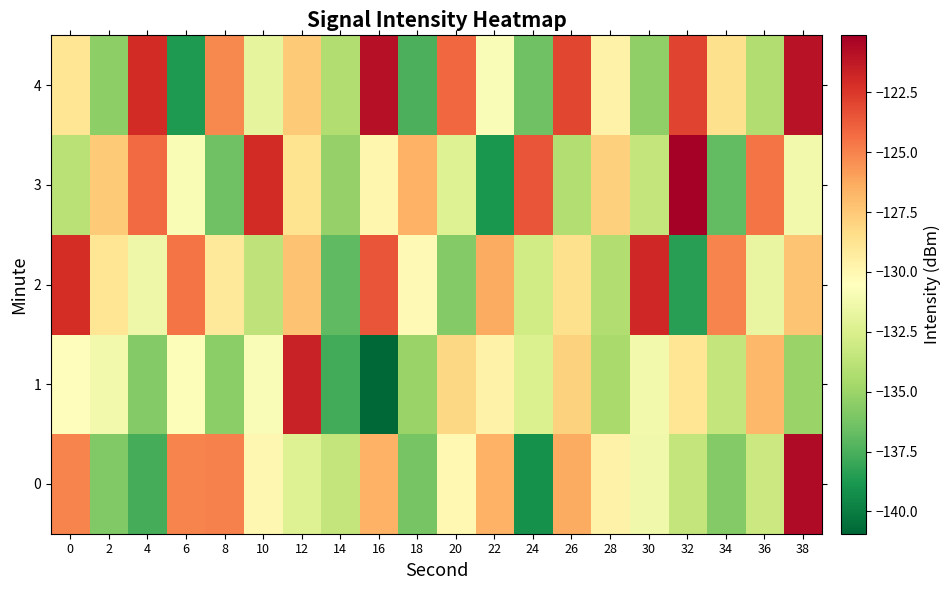

Reading left to right, what are all the values shown in this chart?

0: 0=-125.0	2=-135.9	4=-137.6	6=-125.0	8=-125.0	10=-130.0	12=-132.2	14=-133.5	16=-126.6	18=-136.2	20=-130.0	22=-126.6	24=-139.1	26=-126.4	28=-129.6	30=-131.3	32=-133.5	34=-135.8	36=-133.2	38=-120.6
1: 0=-130.4	2=-131.2	4=-135.7	6=-130.7	8=-135.5	10=-130.8	12=-121.7	14=-137.8	16=-140.9	18=-135.0	20=-128.1	22=-129.7	24=-132.5	26=-127.9	28=-134.6	30=-131.2	32=-128.9	34=-133.5	36=-126.8	38=-135.0
2: 0=-122.1	2=-128.9	4=-131.5	6=-124.6	8=-129.0	10=-133.7	12=-127.2	14=-136.9	16=-123.5	18=-130.1	20=-135.8	22=-126.3	24=-132.9	26=-128.6	28=-134.2	30=-121.9	32=-138.5	34=-125.0	36=-131.7	38=-127.3
3: 0=-133.9	2=-127.6	4=-124.2	6=-130.9	8=-136.5	10=-122.0	12=-128.7	14=-135.2	16=-129.9	18=-126.6	20=-132.2	22=-138.9	24=-123.5	26=-134.1	28=-127.8	30=-133.5	32=-120.1	34=-136.8	36=-124.6	38=-131.2
4: 0=-128.9	2=-135.5	4=-122.0	6=-138.7	8=-125.2	10=-131.9	12=-127.6	14=-134.2	16=-120.9	18=-137.5	20=-124.1	22=-130.8	24=-136.5	26=-123.0	28=-129.7	30=-135.3	32=-122.9	34=-128.6	36=-134.2	38=-121.0